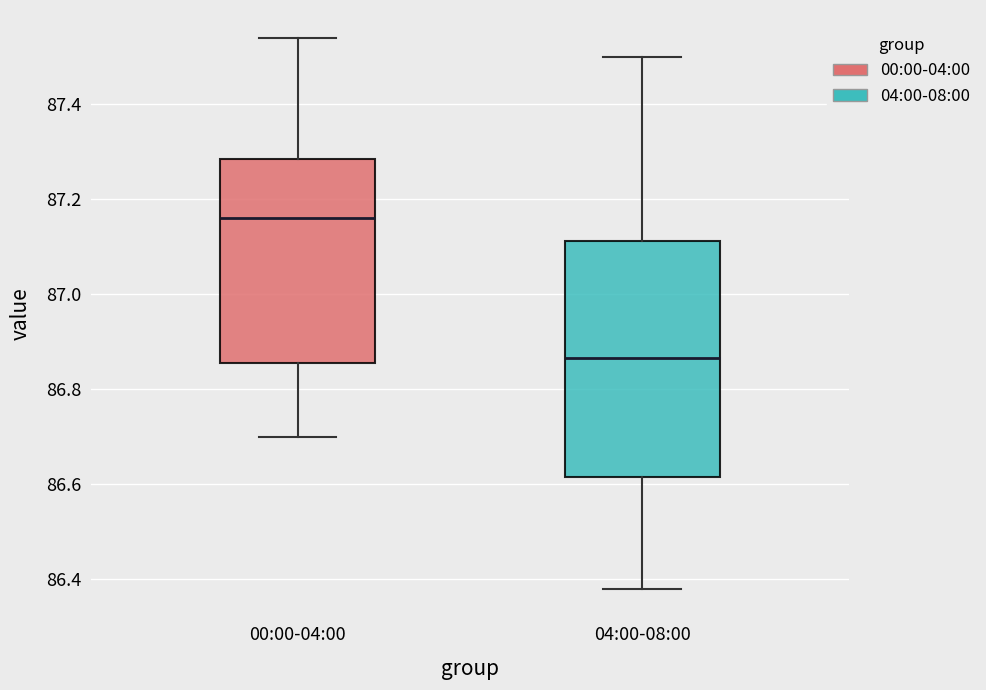

Where does the upper whisker of the box for 04:00-08:00 end on the y-axis? The values are not printed on the chart, so give them approximately, as read against the axis.

87.50